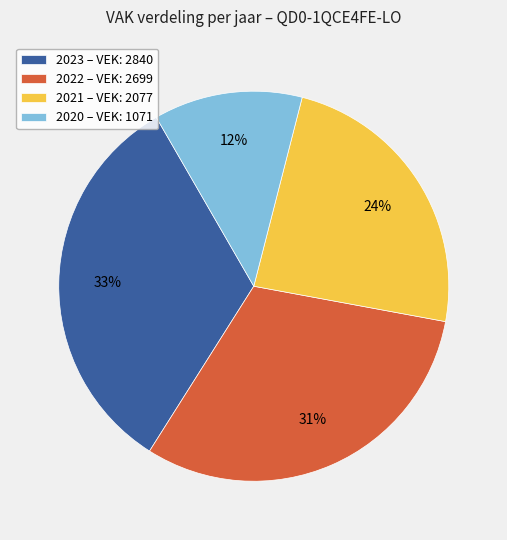

Count the number of slices in the pie.

4